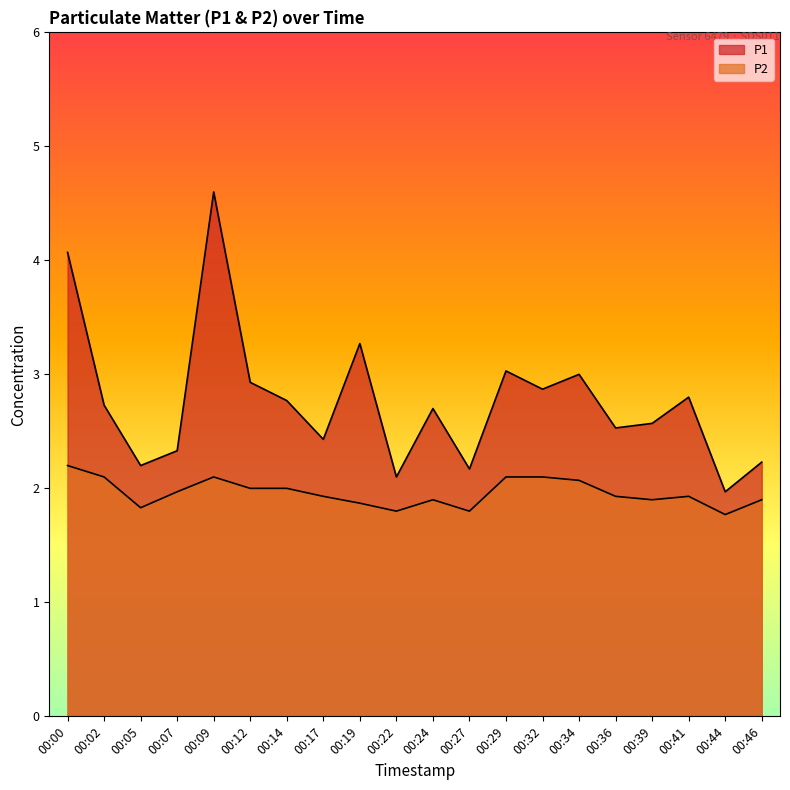

Which category has the highest value across all series?

00:09